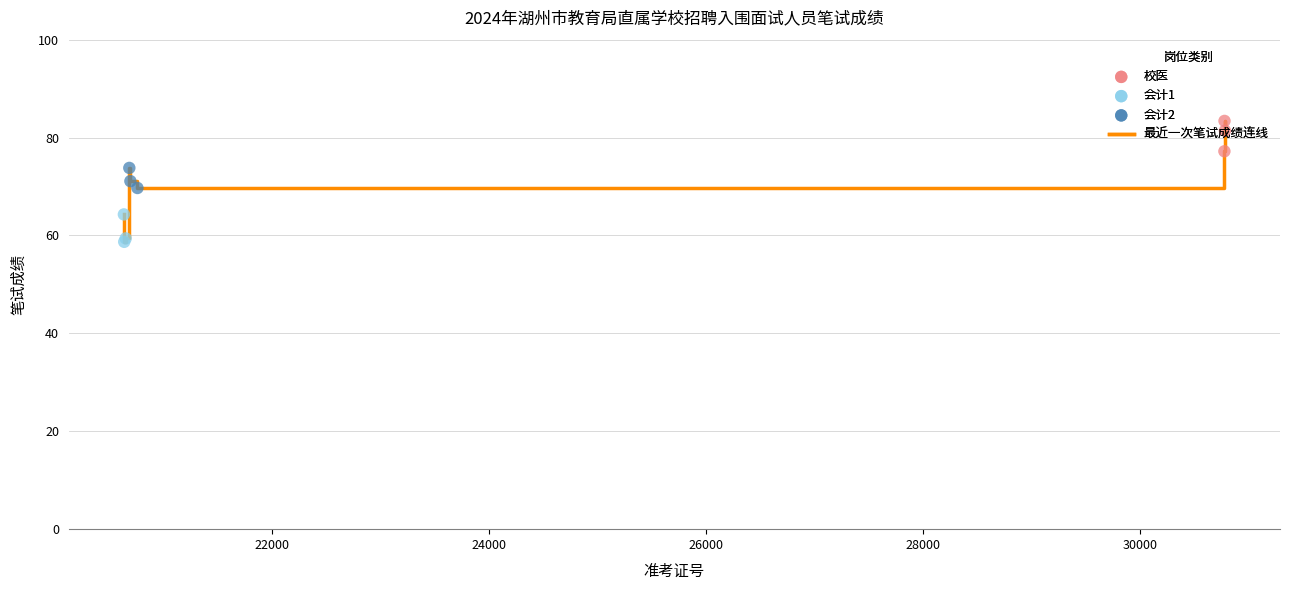

What is the difference between the maximum and minimum values?

24.7